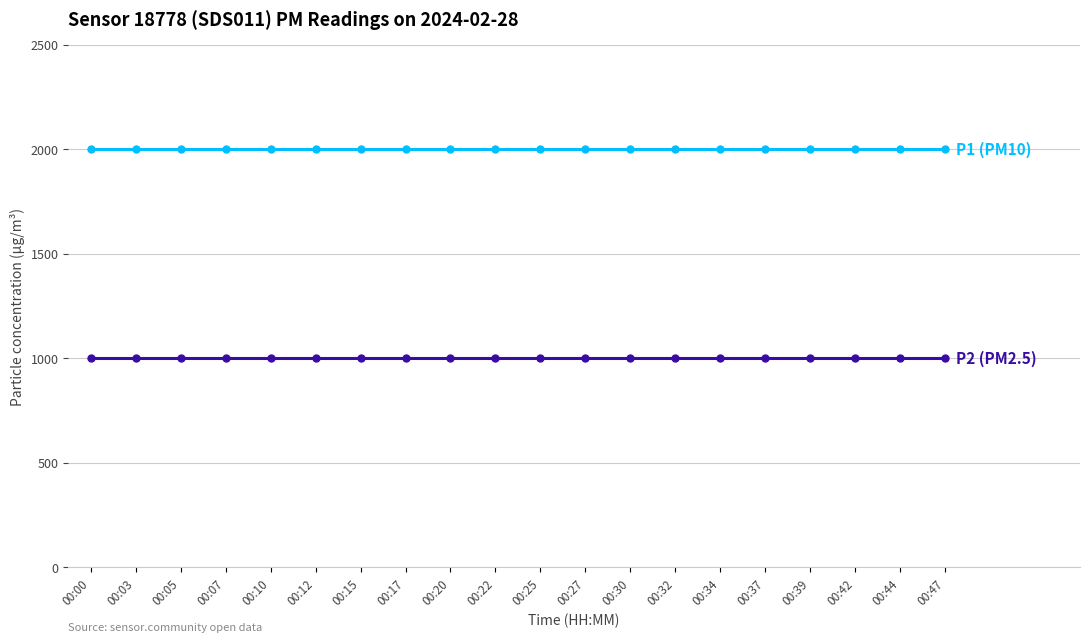

What is the smallest value displayed?

999.9